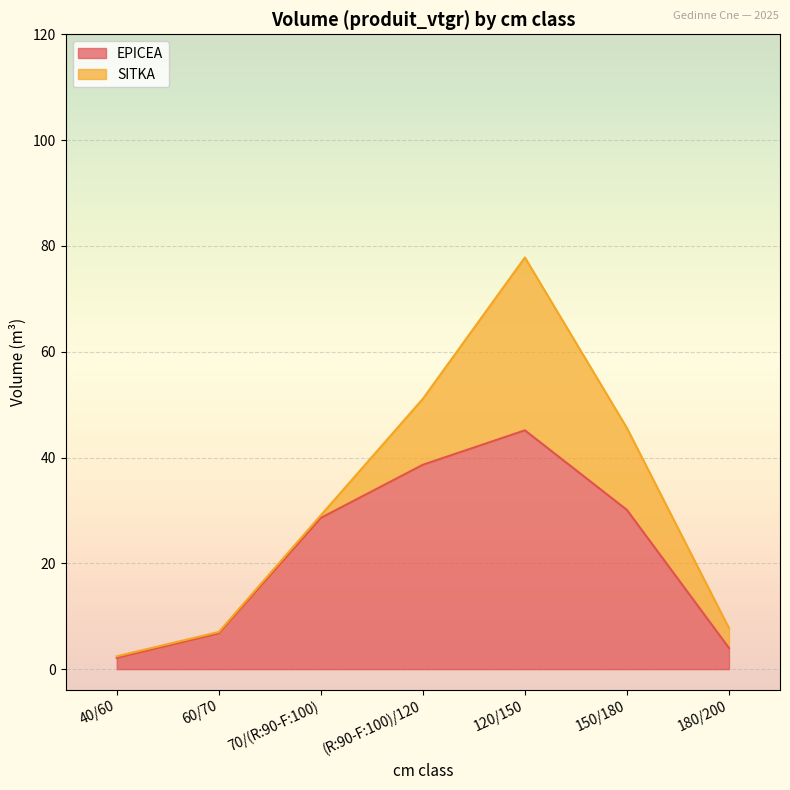

Which category has the highest value across all series?

120/150